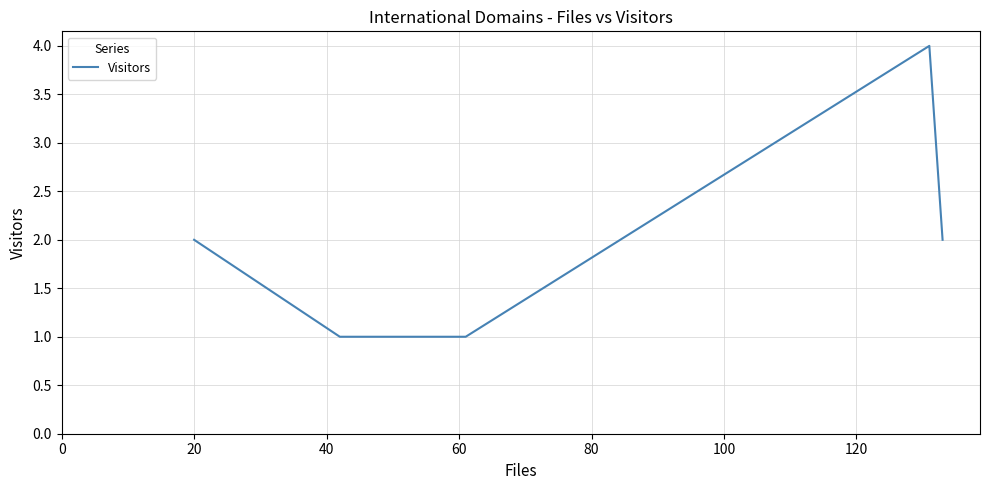

How many interior local peaks (higher than both neighbors) does the data have?

1